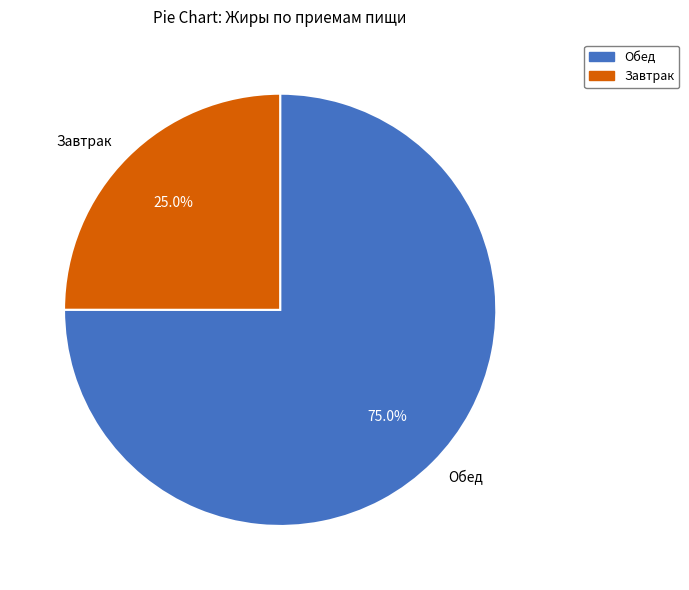

Rank the categories by value from highest to lowest.

Обед, Завтрак